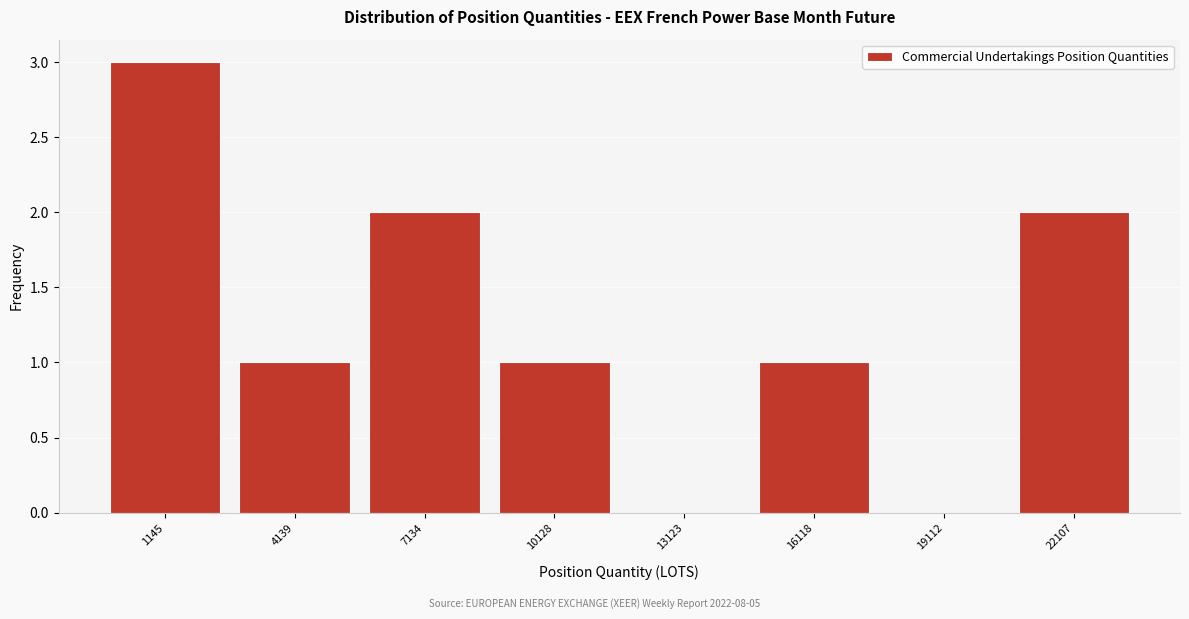

Reading right to left, what are all the values shown in this chart?

22107=2	19112=0	16118=1	13123=0	10128=1	7134=2	4139=1	1145=3